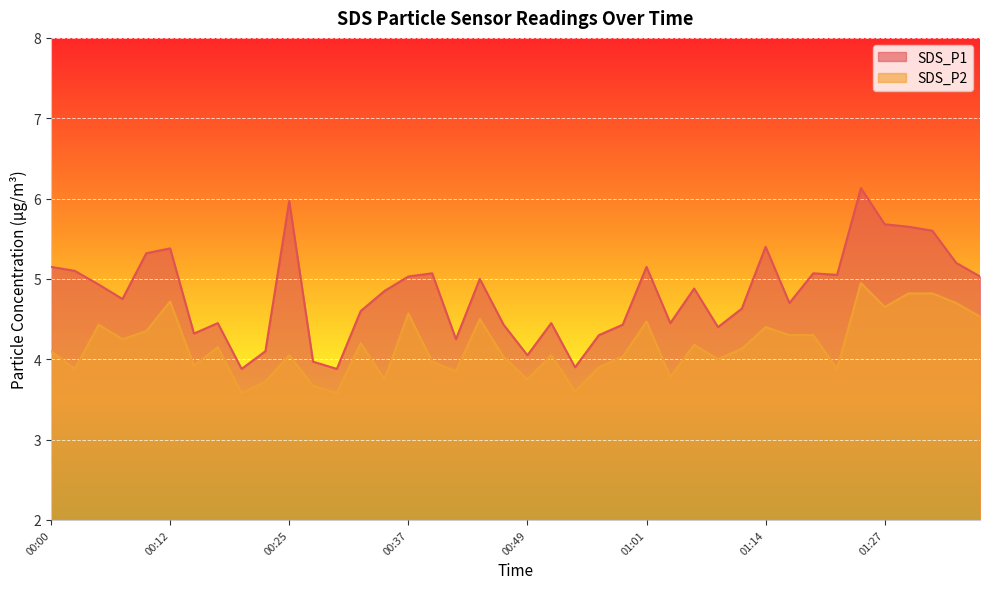

Does the chart display data point markers on the line(s)?

No